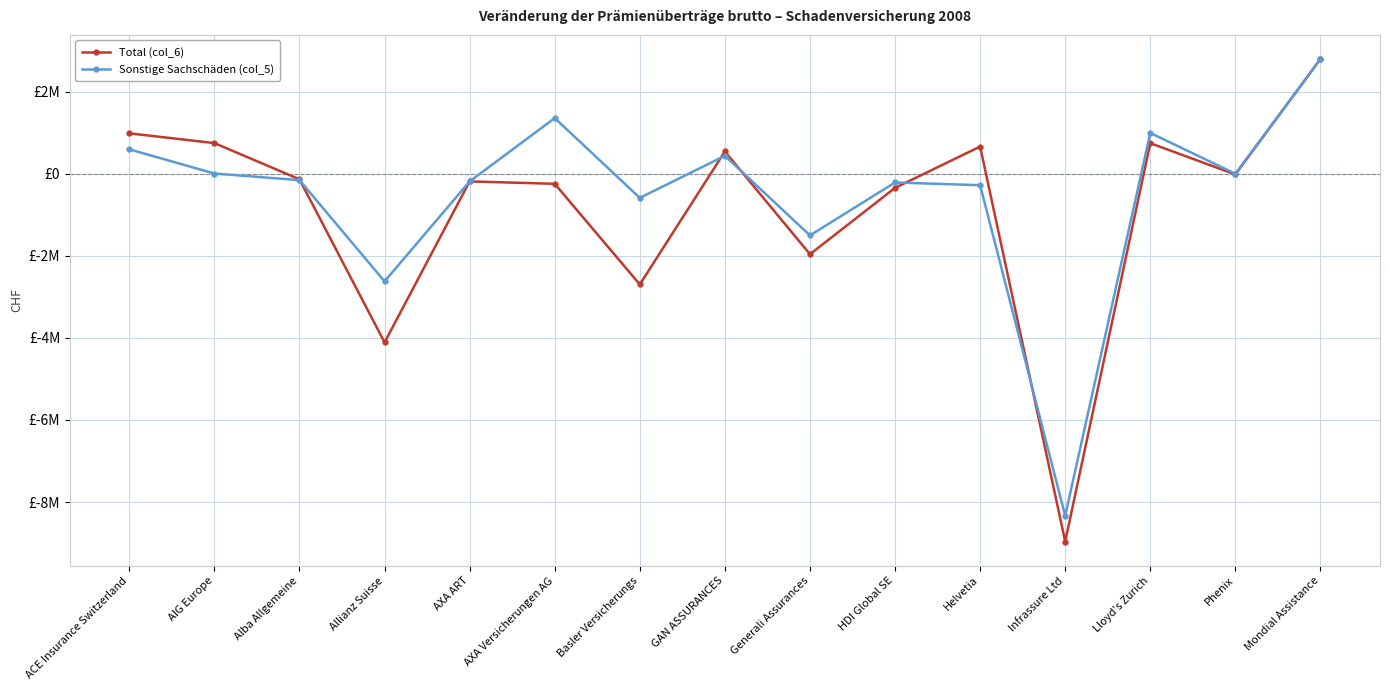

Does the chart have visible grid lines?

Yes